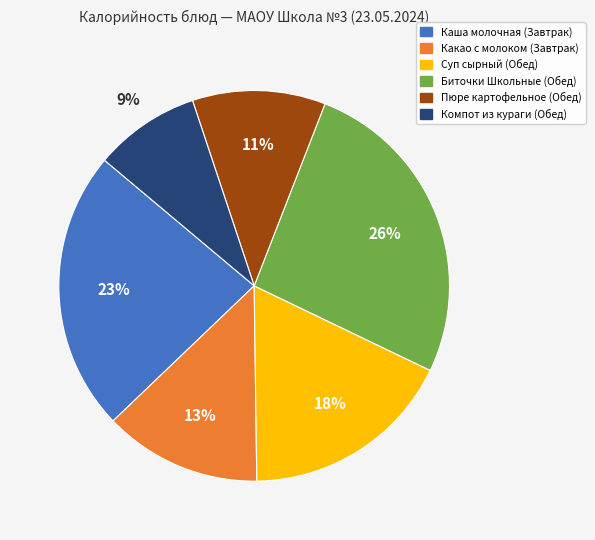

Which has a higher value, Суп сырный (Обед) or Биточки Школьные (Обед)?

Биточки Школьные (Обед)